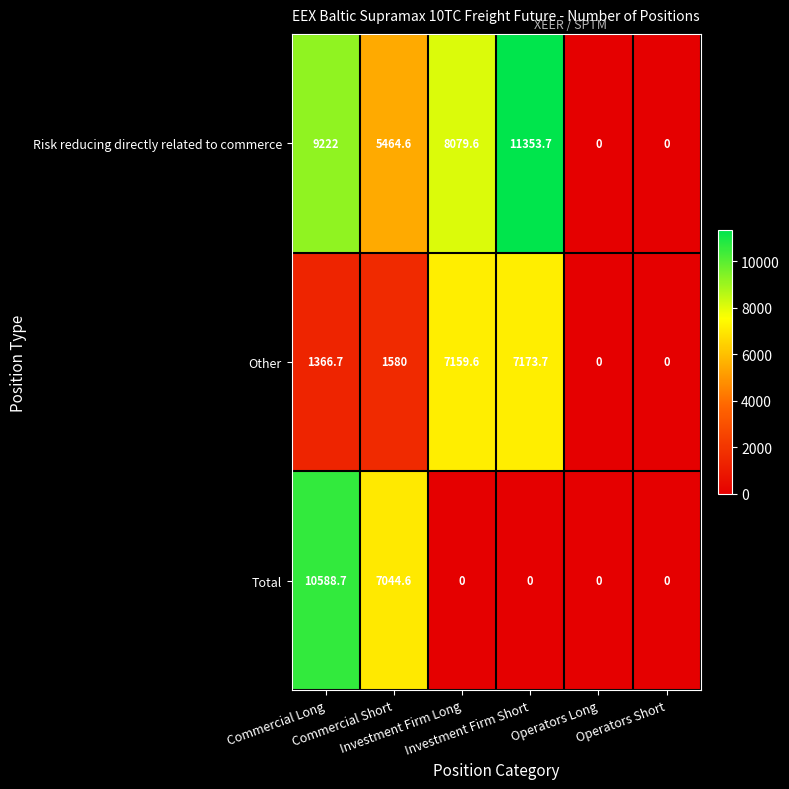

What is the difference between the maximum and minimum values in the Total series?

10588.7